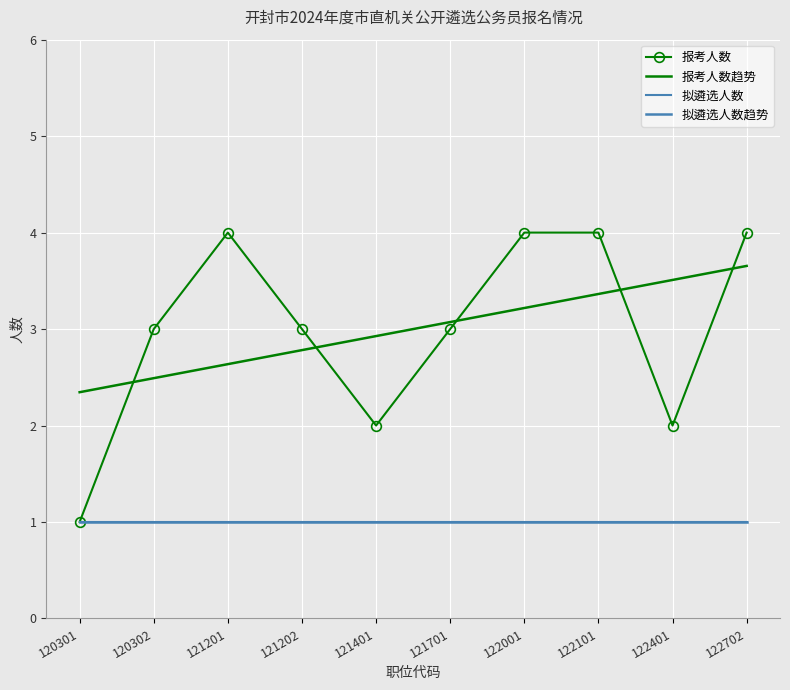

List the labels in order of value, largest first.

121201, 122001, 122101, 122702, 120302, 121202, 121701, 121401, 122401, 120301